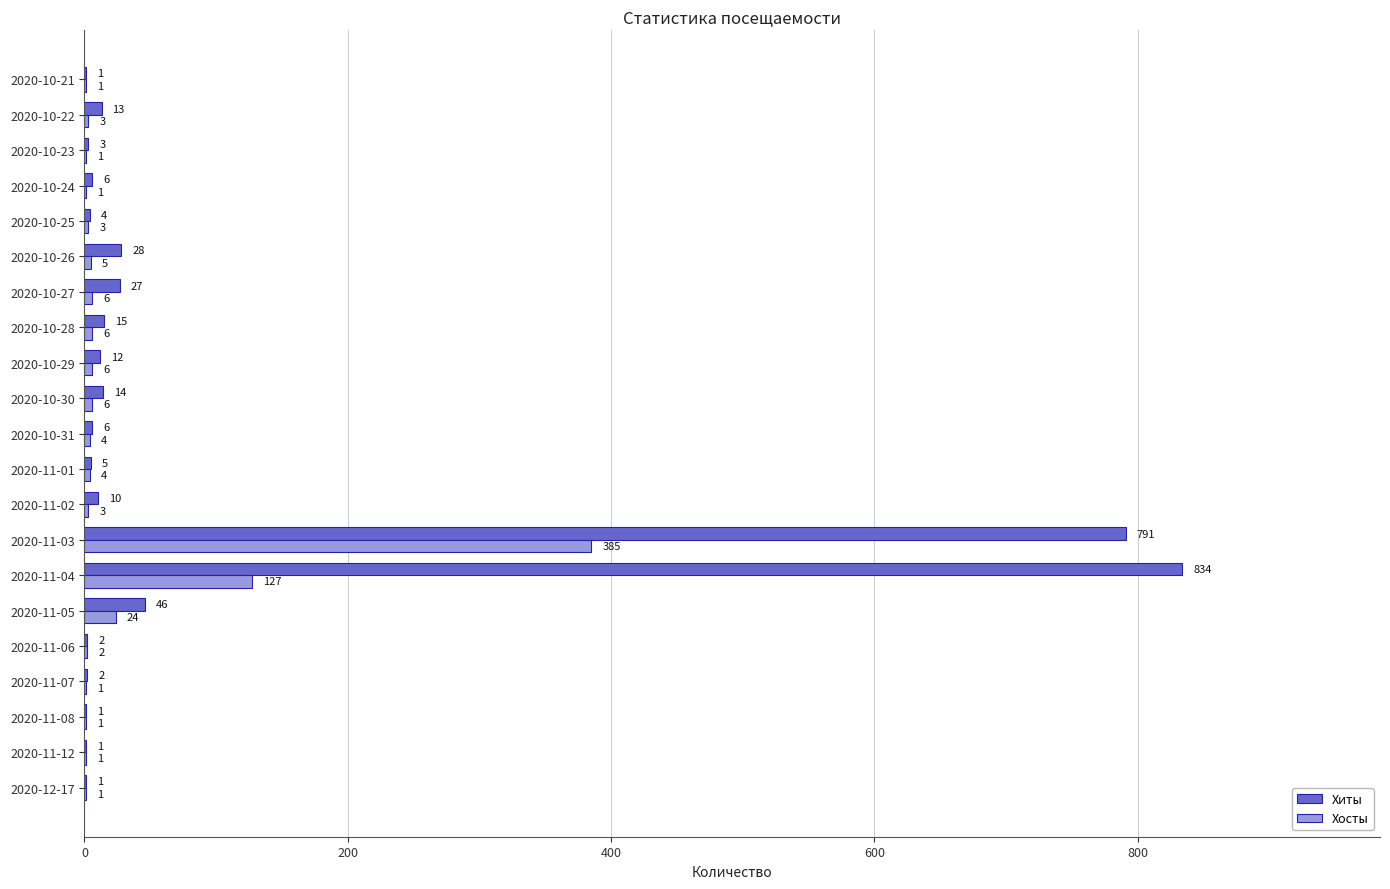

Which category has the highest value across all series?

2020-11-04